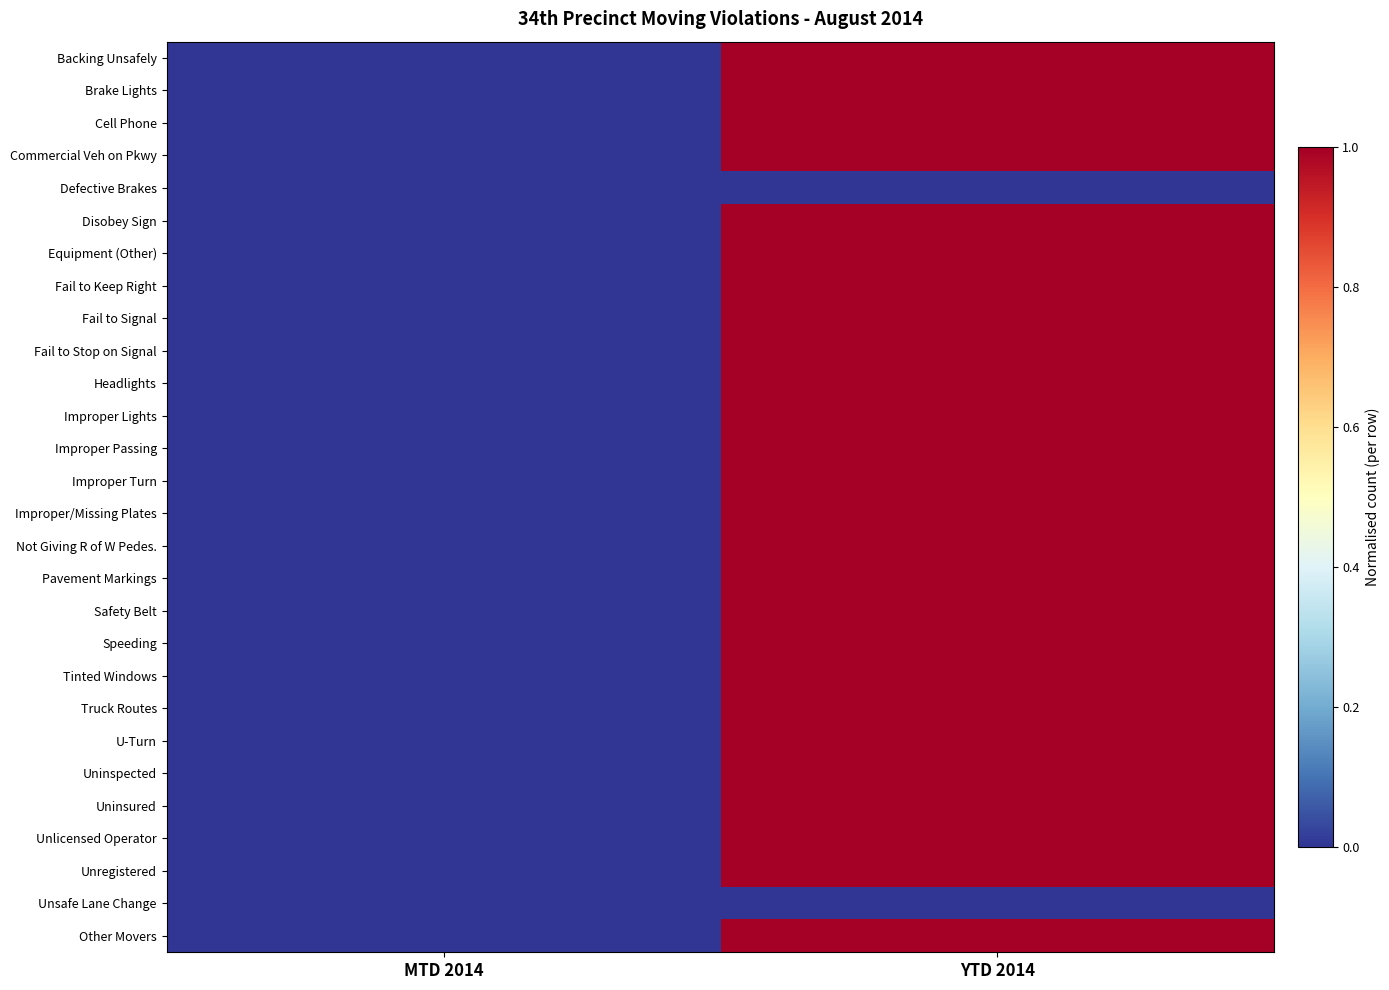

Reading left to right, transcribe all the data shown in this chart.

Backing Unsafely: MTD 2014=0	YTD 2014=1
Brake Lights: MTD 2014=0	YTD 2014=1
Cell Phone: MTD 2014=0	YTD 2014=1
Commercial Veh on Pkwy: MTD 2014=0	YTD 2014=1
Defective Brakes: MTD 2014=0	YTD 2014=0
Disobey Sign: MTD 2014=0	YTD 2014=1
Equipment (Other): MTD 2014=0	YTD 2014=1
Fail to Keep Right: MTD 2014=0	YTD 2014=1
Fail to Signal: MTD 2014=0	YTD 2014=1
Fail to Stop on Signal: MTD 2014=0	YTD 2014=1
Headlights: MTD 2014=0	YTD 2014=1
Improper Lights: MTD 2014=0	YTD 2014=1
Improper Passing: MTD 2014=0	YTD 2014=1
Improper Turn: MTD 2014=0	YTD 2014=1
Improper/Missing Plates: MTD 2014=0	YTD 2014=1
Not Giving R of W Pedes.: MTD 2014=0	YTD 2014=1
Pavement Markings: MTD 2014=0	YTD 2014=1
Safety Belt: MTD 2014=0	YTD 2014=1
Speeding: MTD 2014=0	YTD 2014=1
Tinted Windows: MTD 2014=0	YTD 2014=1
Truck Routes: MTD 2014=0	YTD 2014=1
U-Turn: MTD 2014=0	YTD 2014=1
Uninspected: MTD 2014=0	YTD 2014=1
Uninsured: MTD 2014=0	YTD 2014=1
Unlicensed Operator: MTD 2014=0	YTD 2014=1
Unregistered: MTD 2014=0	YTD 2014=1
Unsafe Lane Change: MTD 2014=0	YTD 2014=0
Other Movers: MTD 2014=0	YTD 2014=1